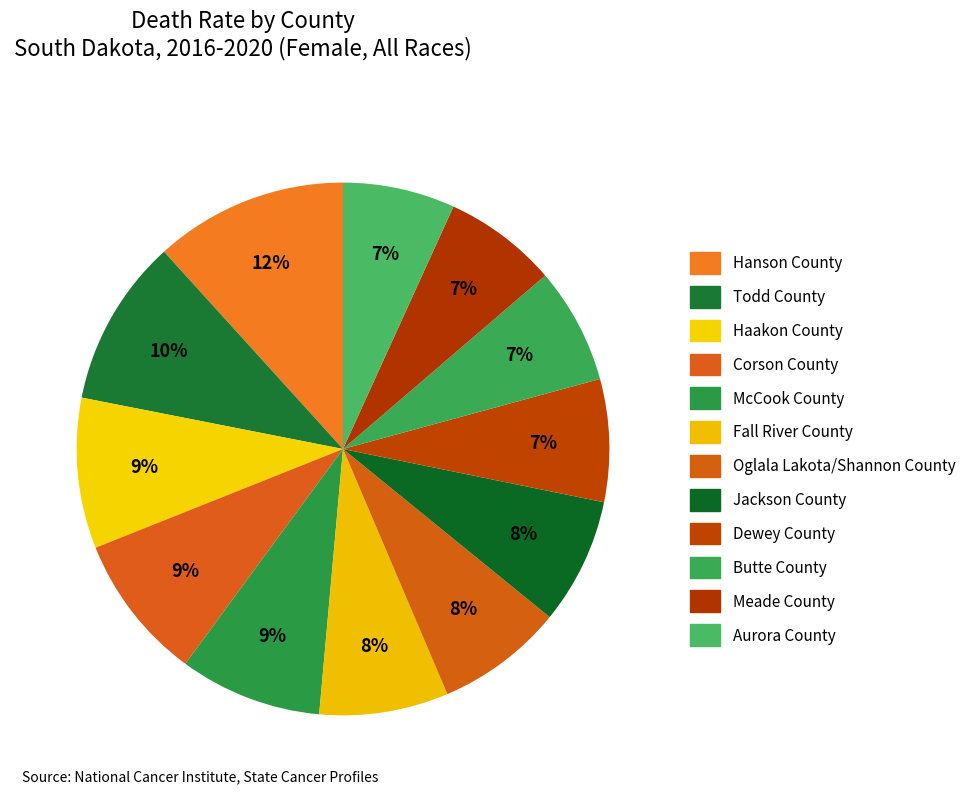

Does Hanson County account for over 50% of the chart?

No